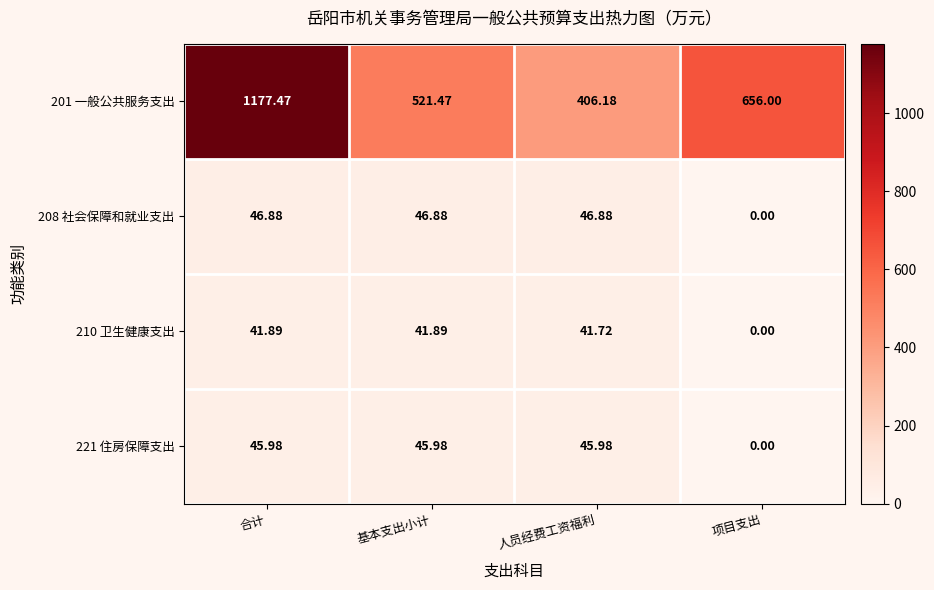

At which category does the chart reach its peak across all series?

合计